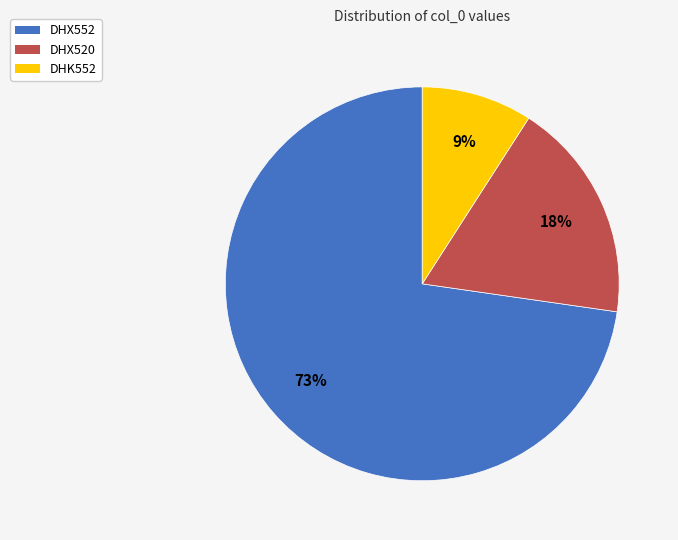

The DHX520 slice represents 13% of the pie. True or false?

False